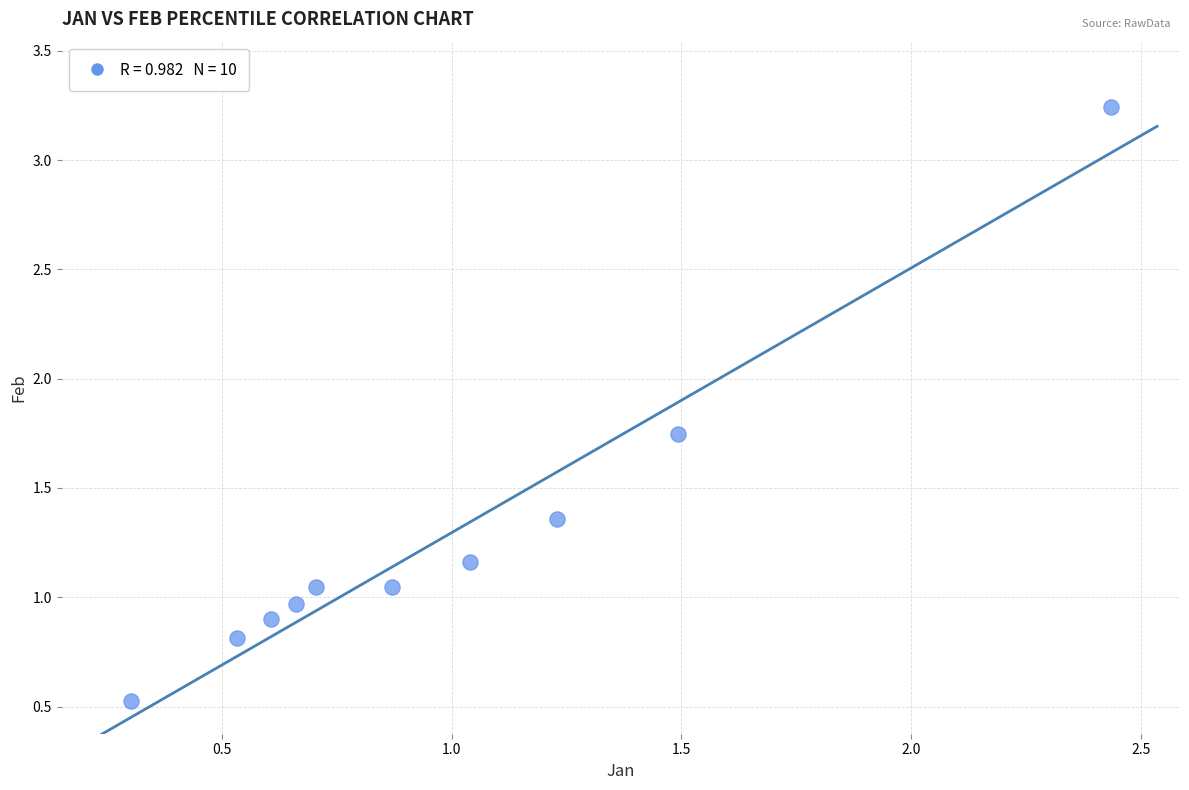

What is the range of Y values (max minus min)?

2.7